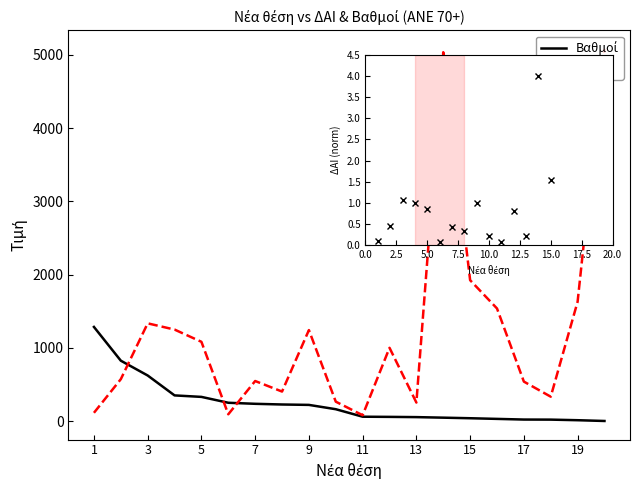

List the series in order of their peak value, highest first.

ΔΑΙ, Βαθμοί